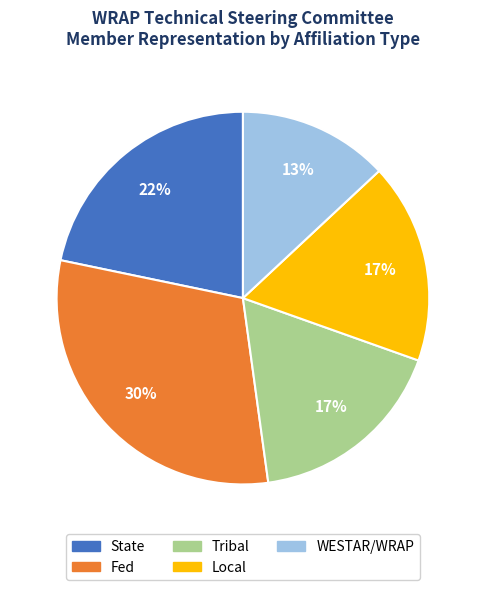

Is it true that Fed is 30% of the pie?

True